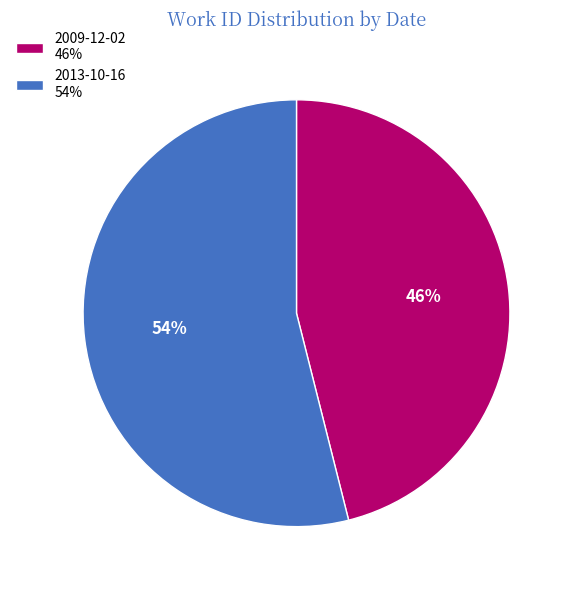

Do 2009-12-02 and 2013-10-16 together represent more than half of the pie?

Yes